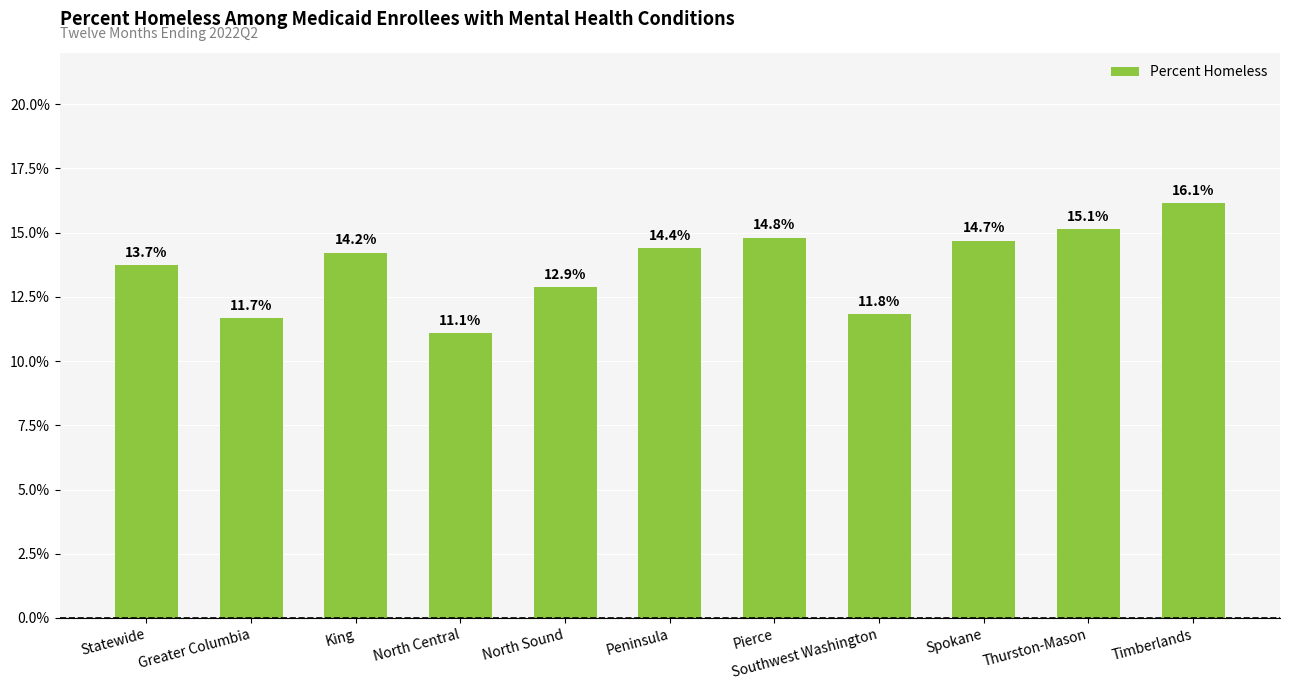

The chart shows a value of 0.1 at North Central. True or false?

False